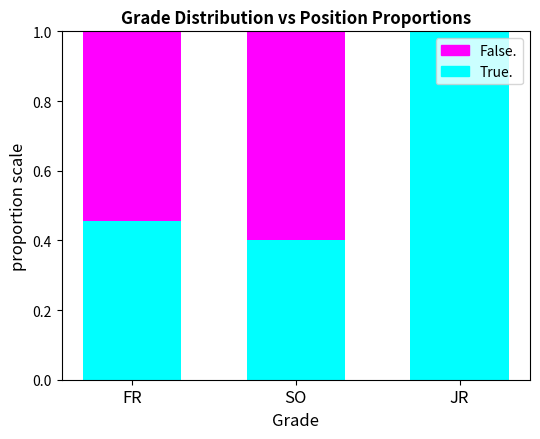

Are the bars horizontal?

No